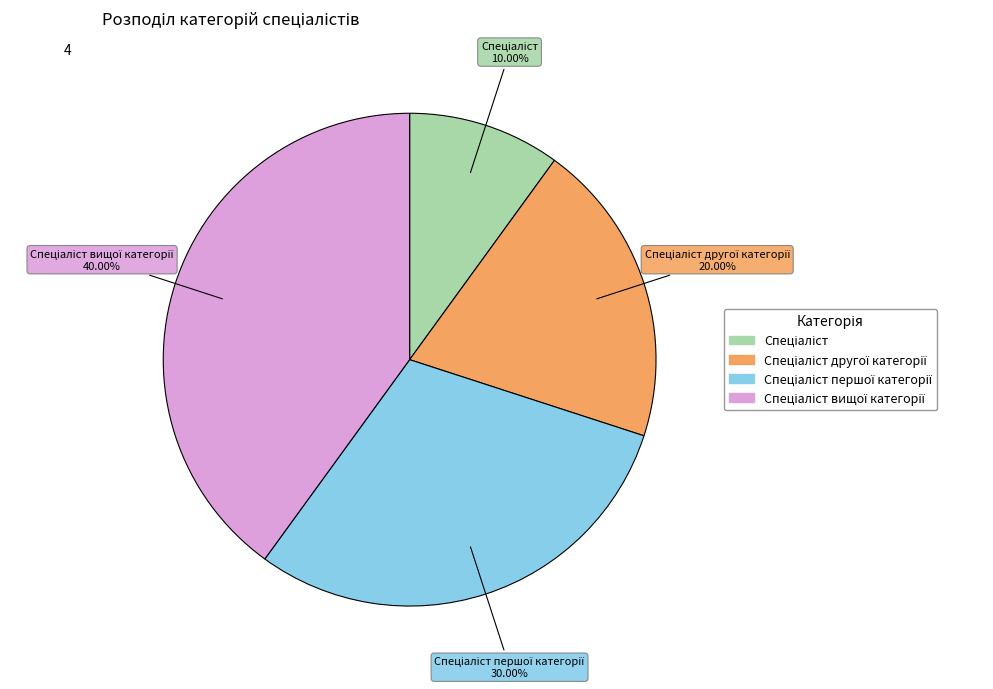

Is there any slice that represents more than half of the pie?

No